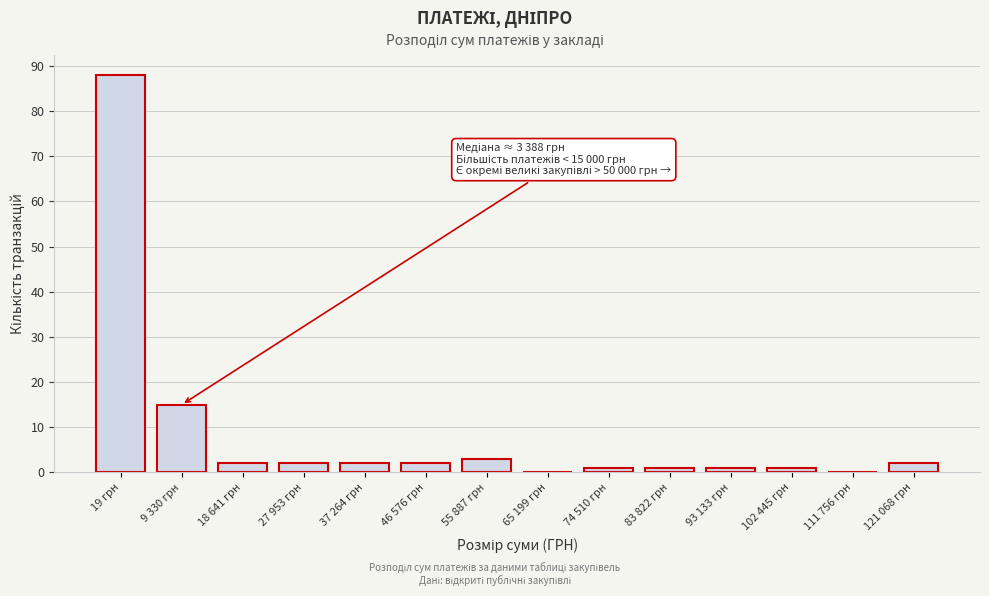

Reading left to right, transcribe all the data shown in this chart.

19 грн=88	9 330 грн=15	18 641 грн=2	27 953 грн=2	37 264 грн=2	46 576 грн=2	55 887 грн=3	65 199 грн=0	74 510 грн=1	83 822 грн=1	93 133 грн=1	102 445 грн=1	111 756 грн=0	121 068 грн=2